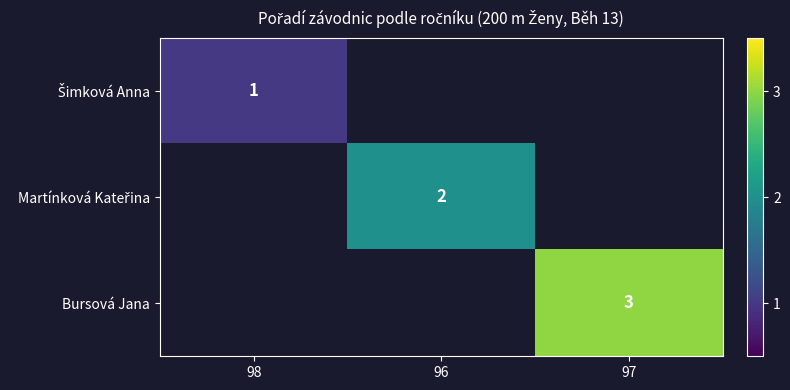

The Bursová Jana series shows 5 at 97. True or false?

False